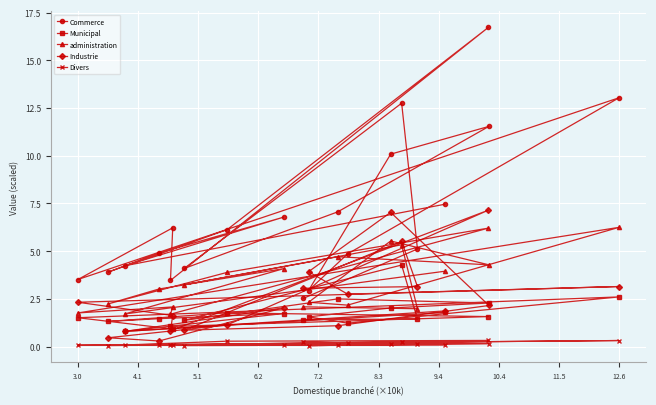

Which series has the largest total across all categories?

Commerce